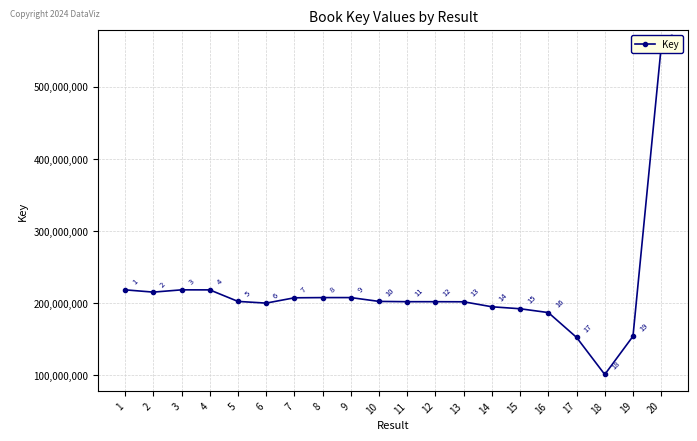

At which category does the chart reach its minimum across all series?

18